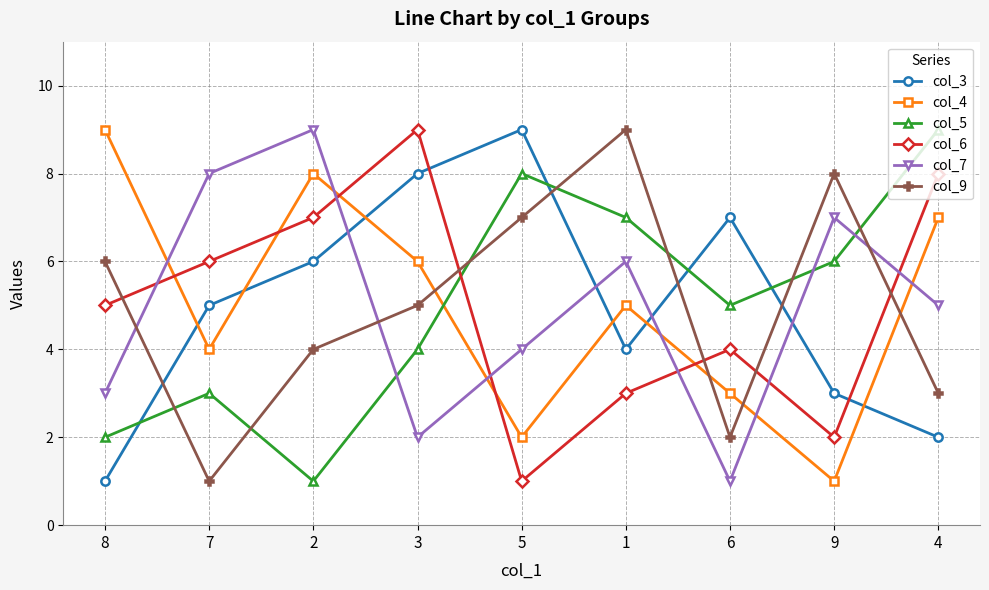

How many interior local peaks does the col_5 series have?

2